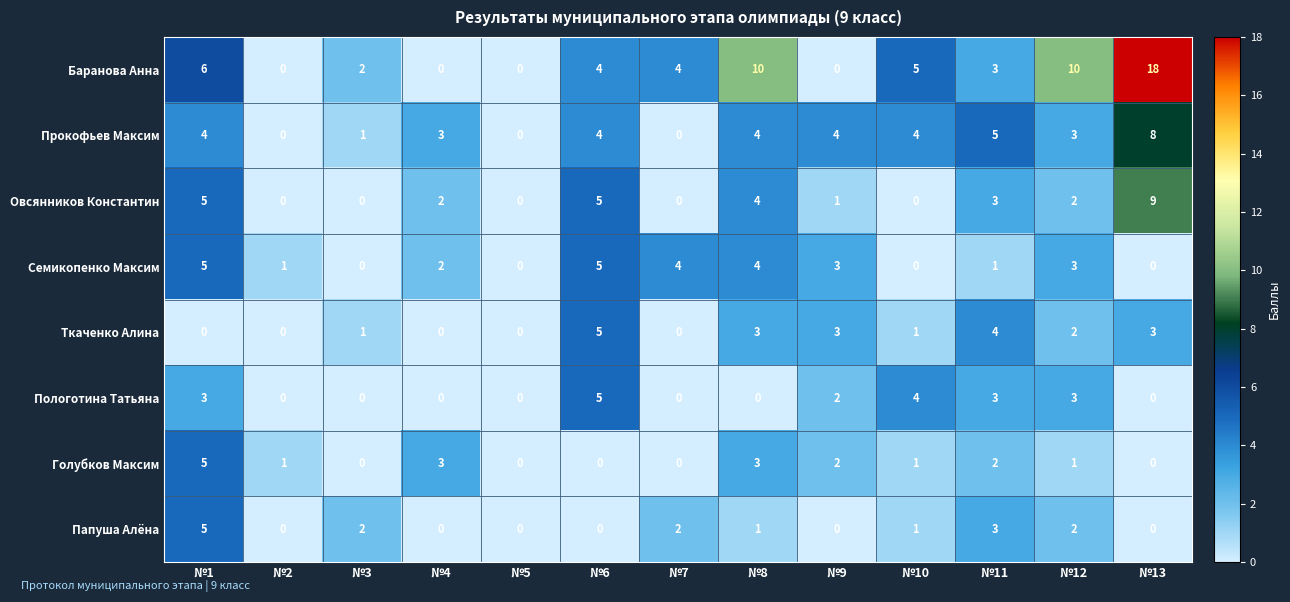

At which category is the sum across all series the highest?

№13